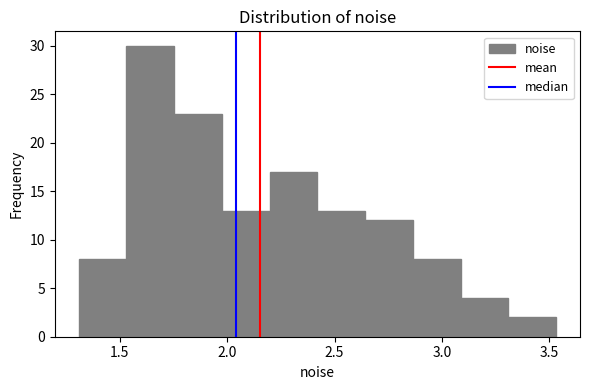

Over which range of the x-axis is the bar tallest?

1.55 to 1.75